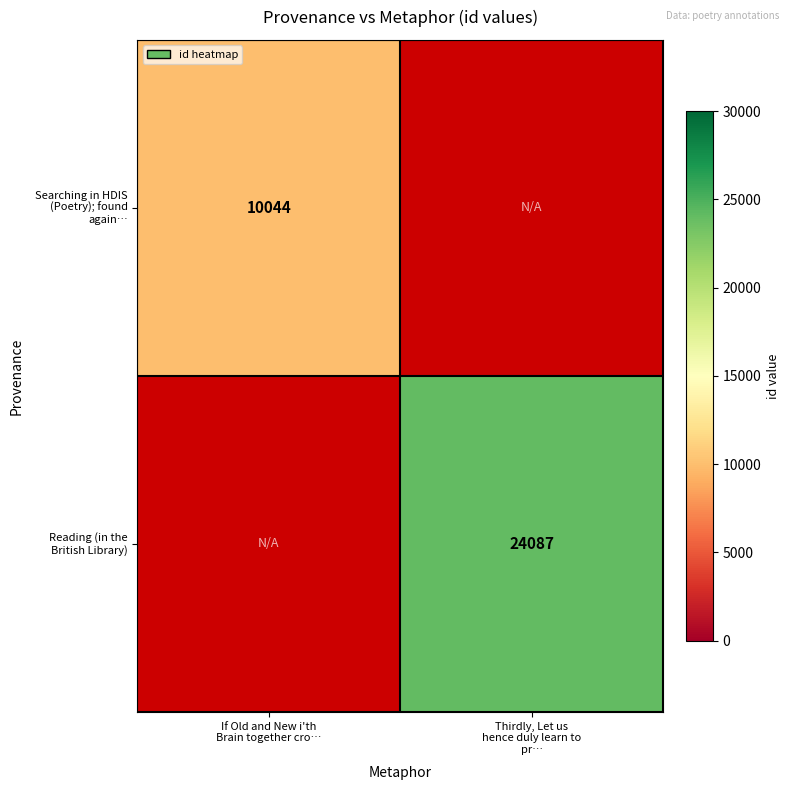

Count the number of categories in the chart.

2